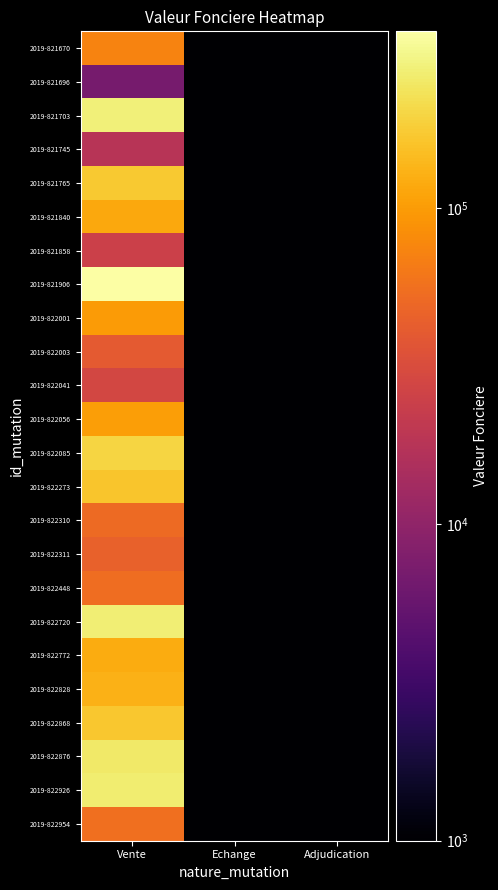

Which series changed the most between Vente and Echange?

2019-821906